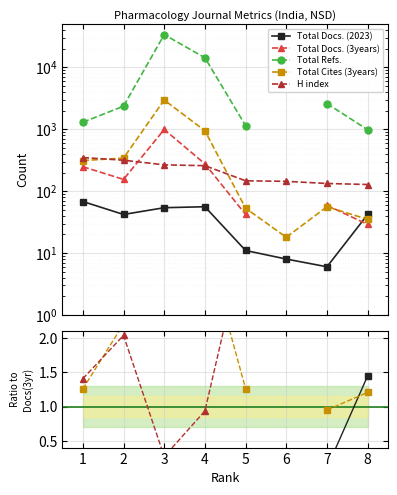

Where is Total Cites (3years) nearest to the value 2?

2